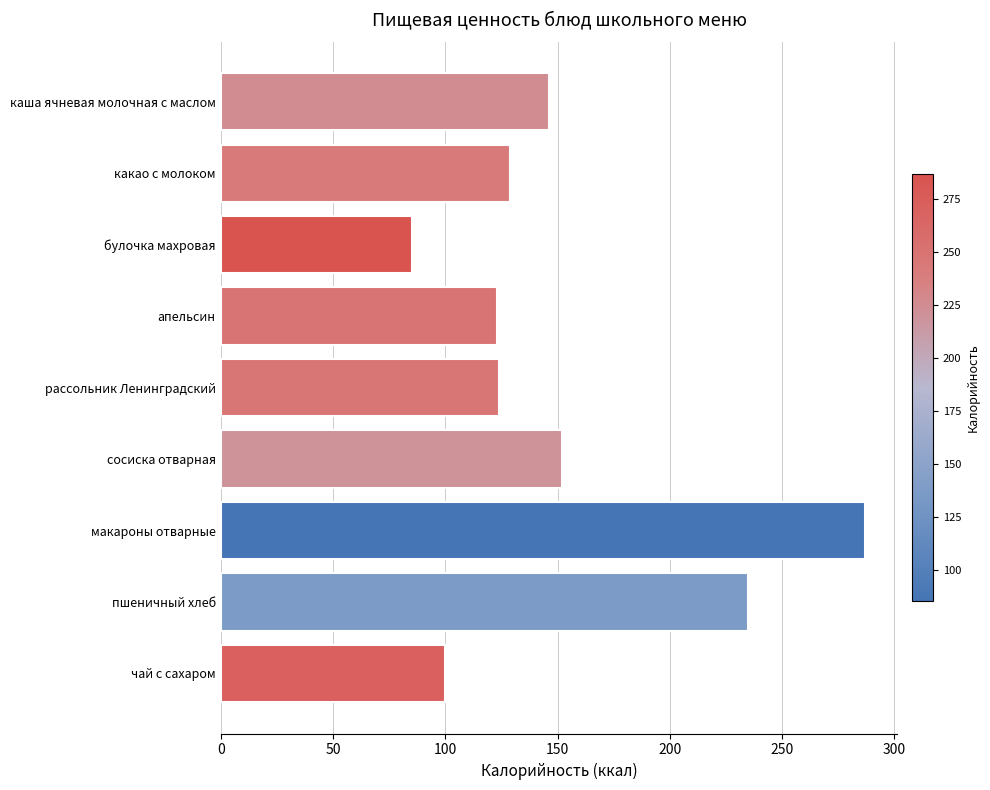

What is the minimum value shown in the chart?

85